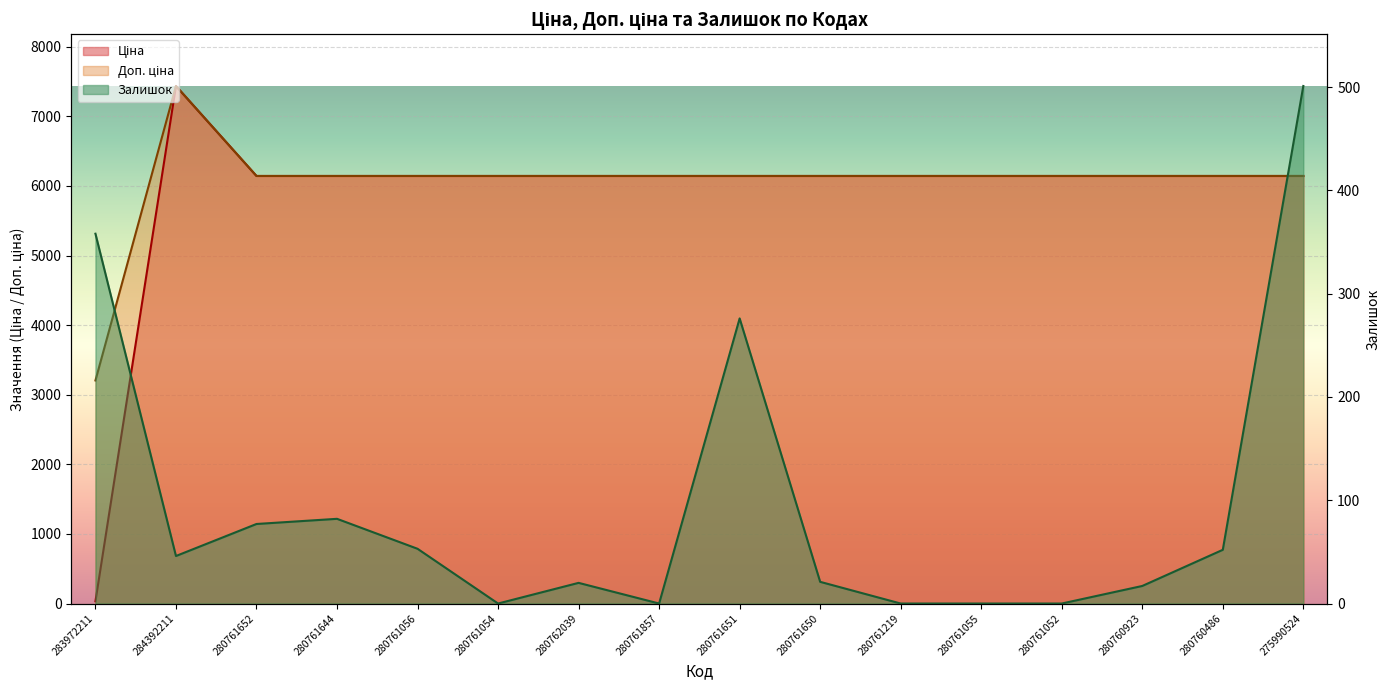

How many distinct data groups are displayed?

3